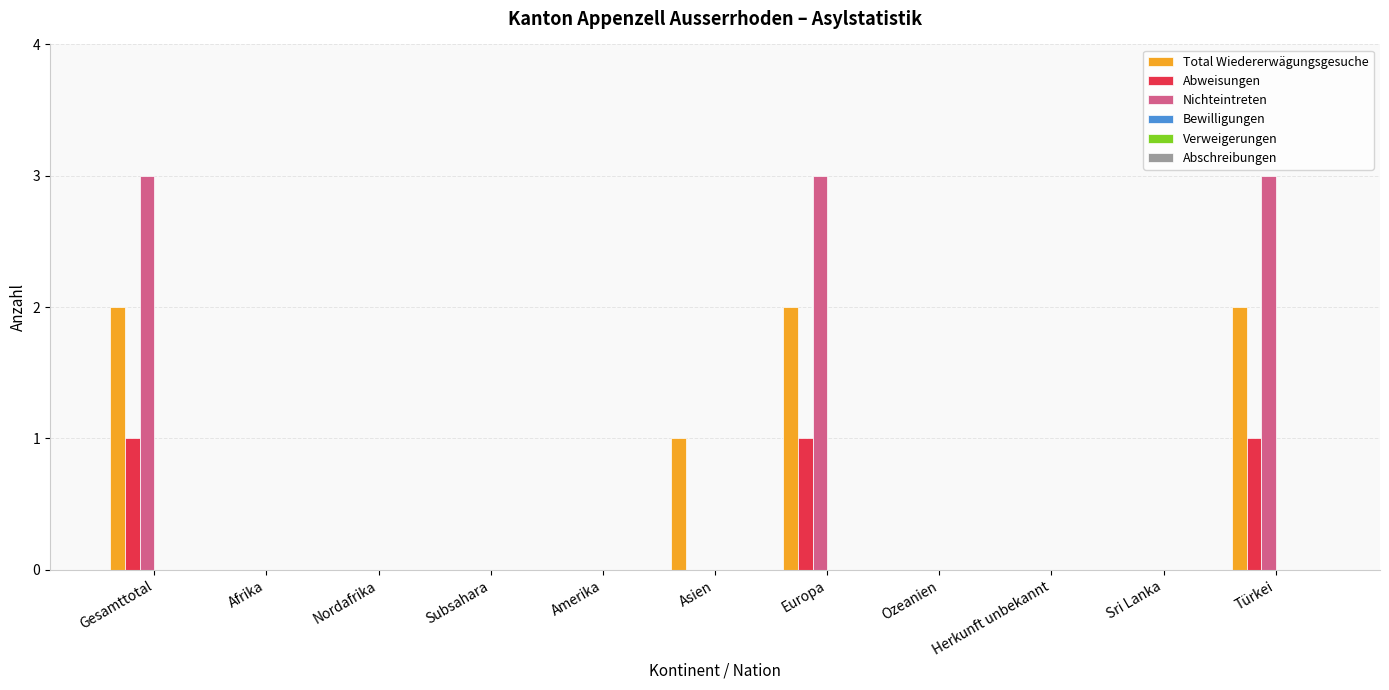

Which series has the largest range (max minus min)?

Nichteintreten